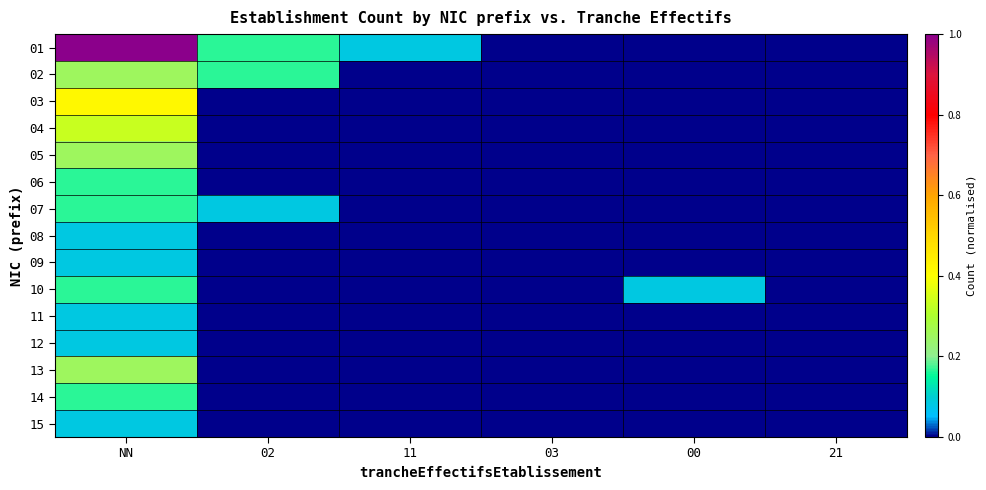

What is the total value across all series at NN?

3.6